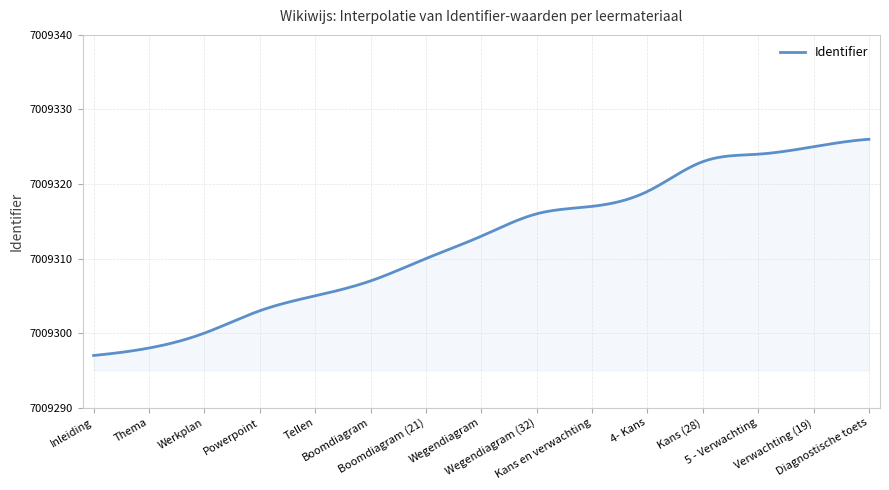

What is the greatest value displayed?

7009326.0